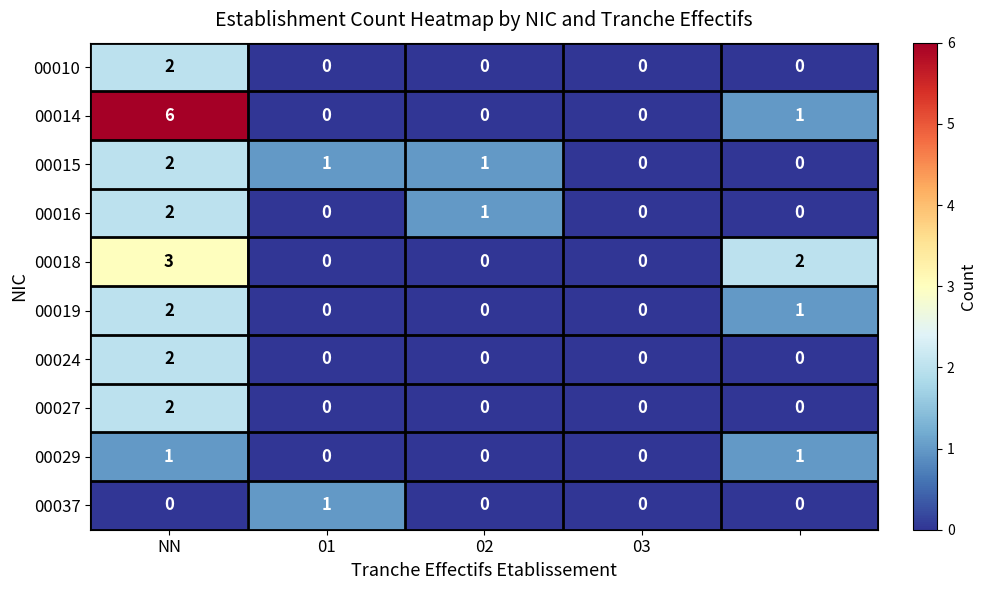

Which series has the largest total across all categories?

00014